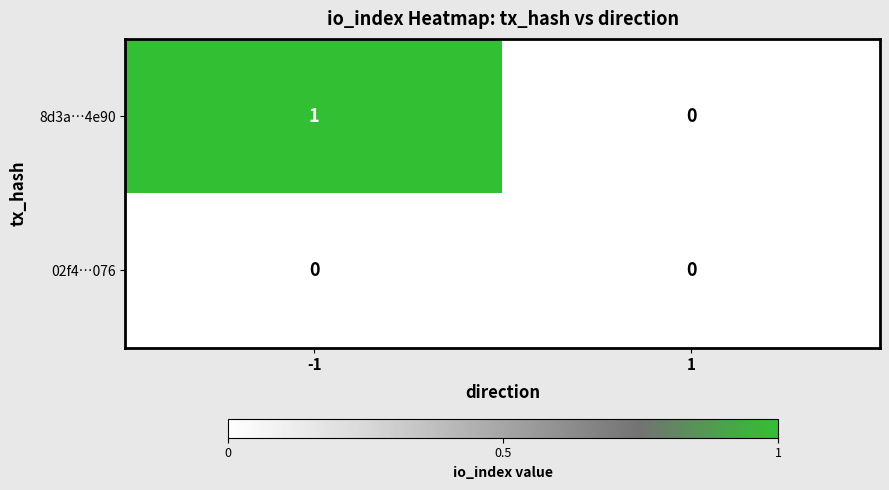

Which series has the largest total across all categories?

8d3a…4e90